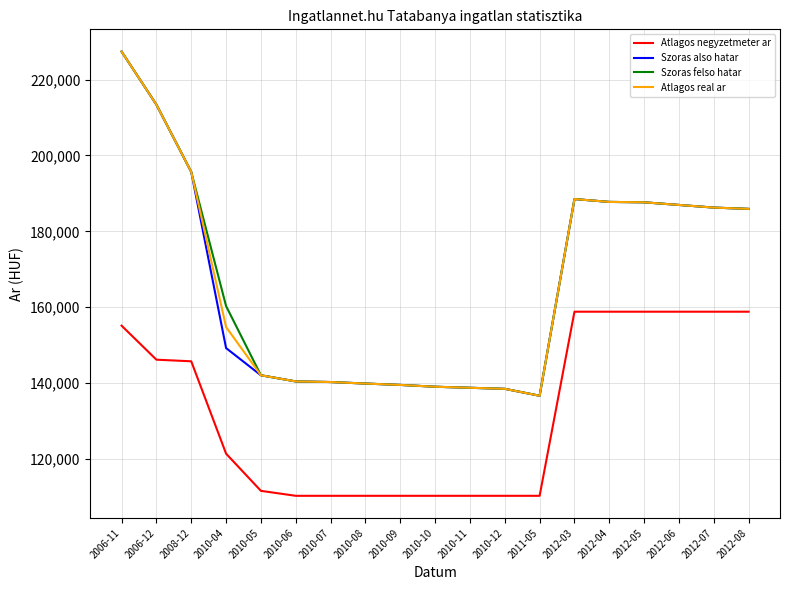

True or false: Atlagos negyzetmeter ar and Szoras also hatar intersect in this chart.

False